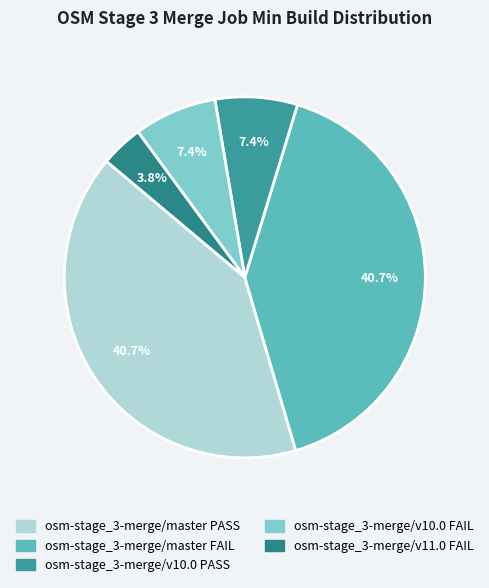

To the nearest percent, what portion does osm-stage_3-merge/v11.0 FAIL represent?

4%